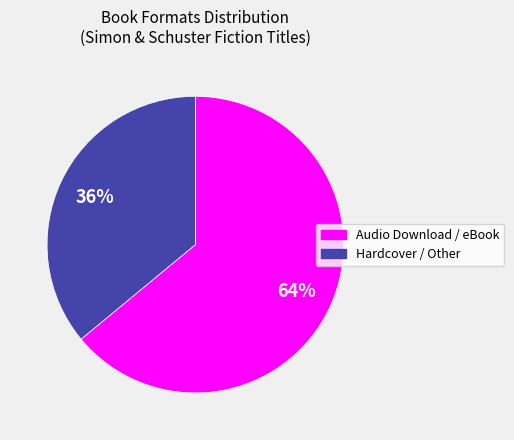

Does any single category account for the majority?

Yes